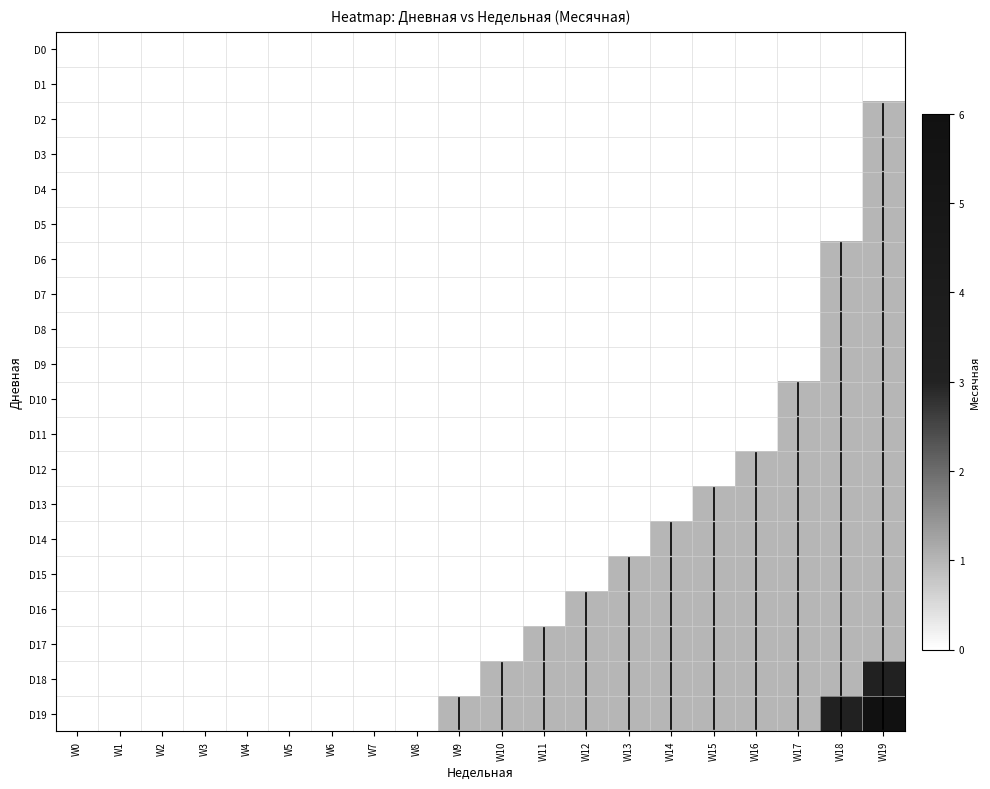

Rank the series by their maximum value, from lowest to highest.

D0, D1, D2, D3, D4, D5, D6, D7, D8, D9, D10, D11, D12, D13, D14, D15, D16, D17, D18, D19